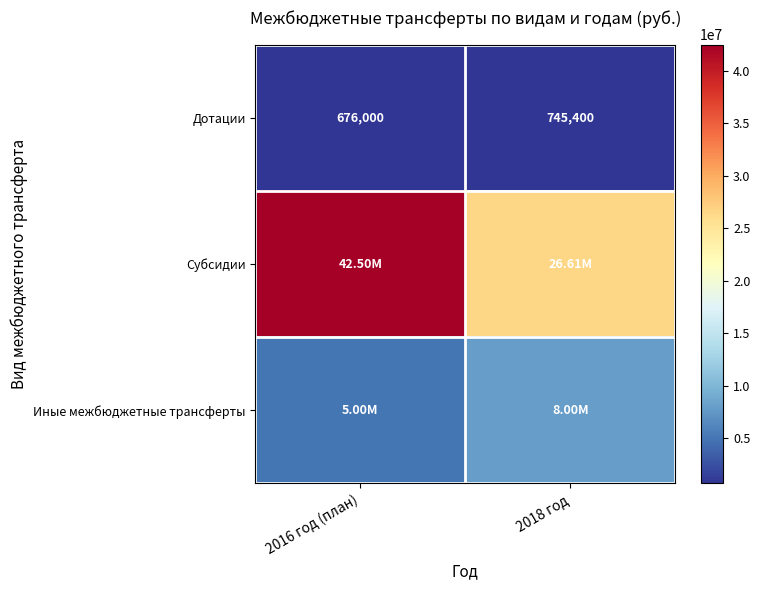

How many categories are shown in the chart?

2